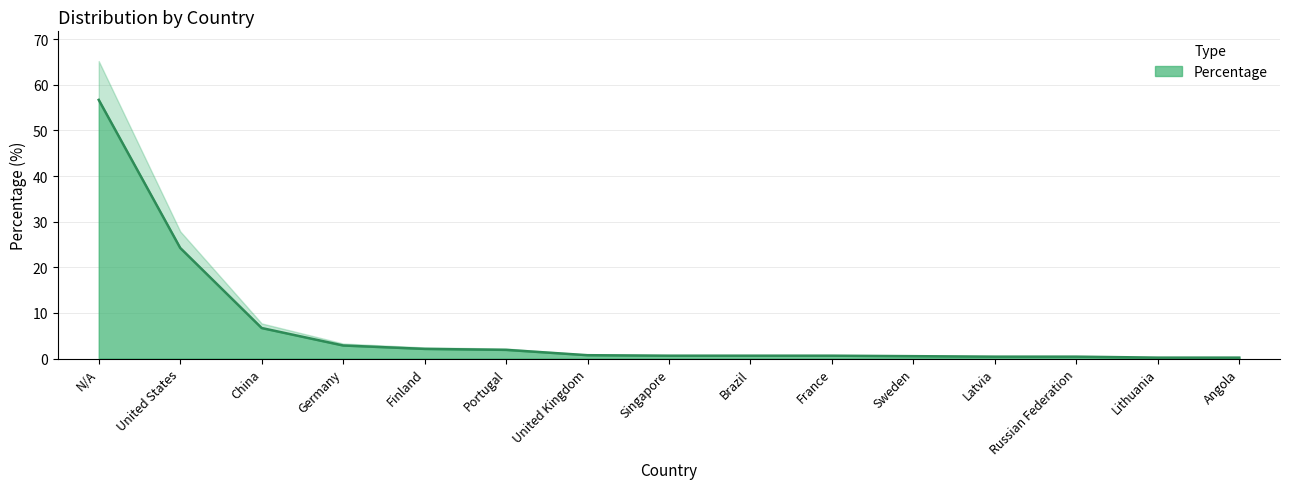

What is the average value?

6.6